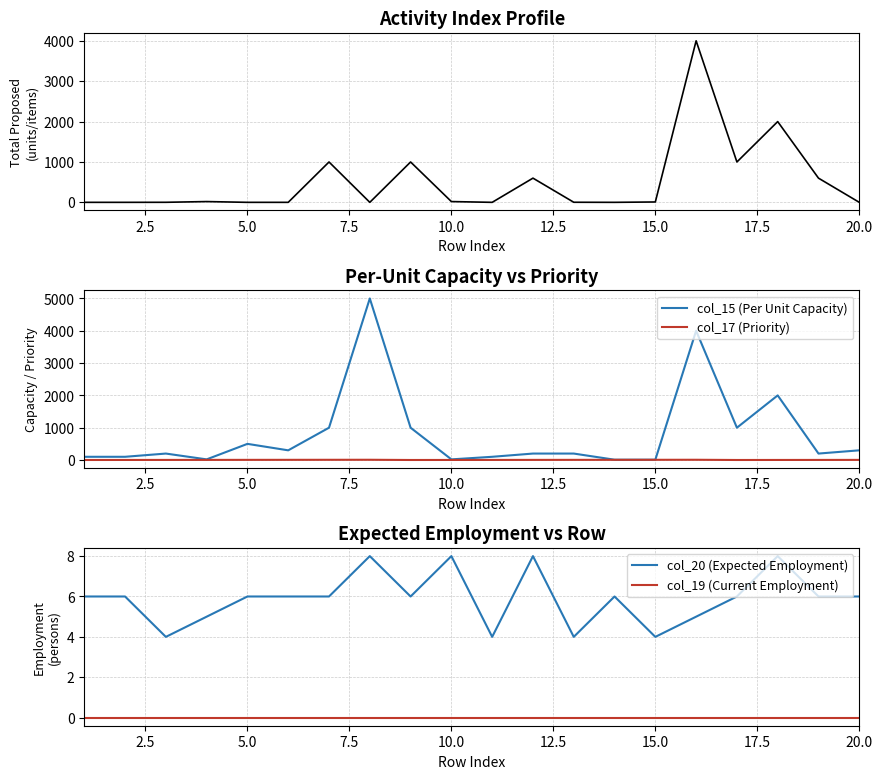

Where is the first local maximum for col_15 (Per Unit Capacity)?

5.0